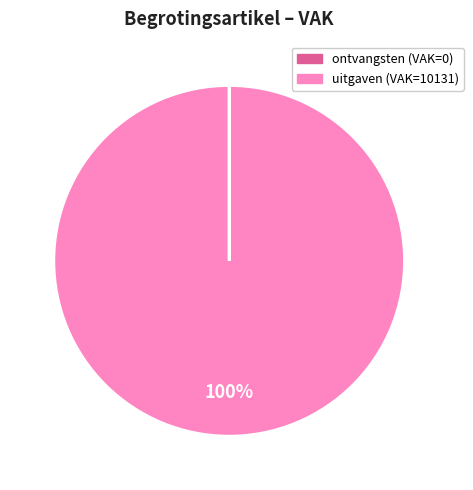

Is there any slice that represents more than half of the pie?

Yes